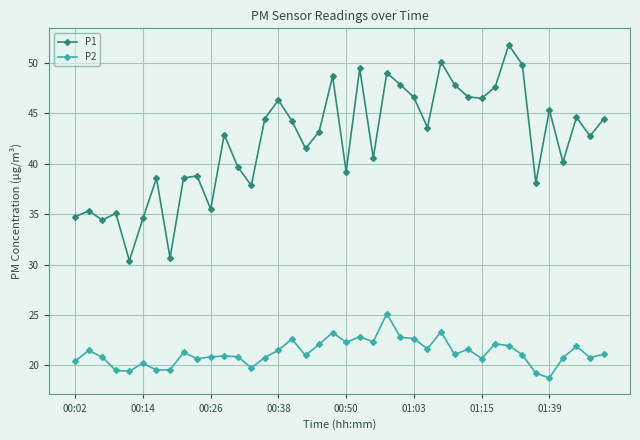

How many lines are shown in the chart?

2